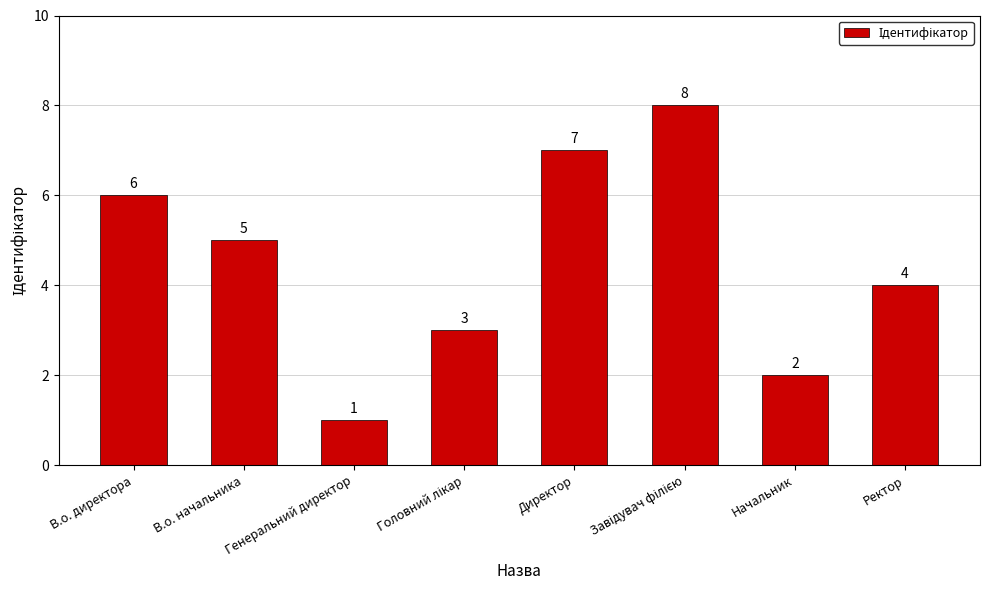

What is the approximate value at Директор?

7